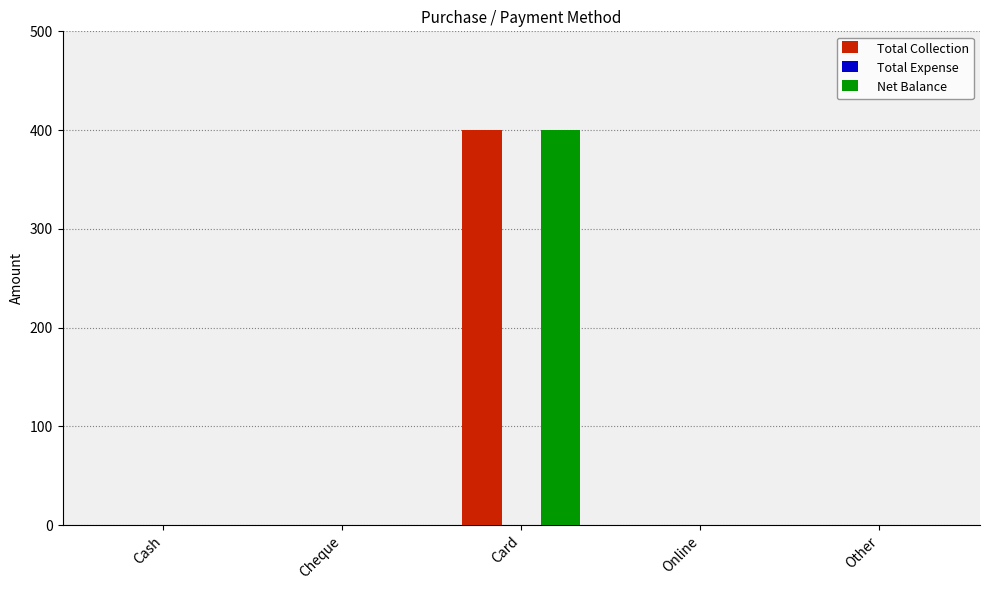

The Total Collection series shows 0 at Other. True or false?

True